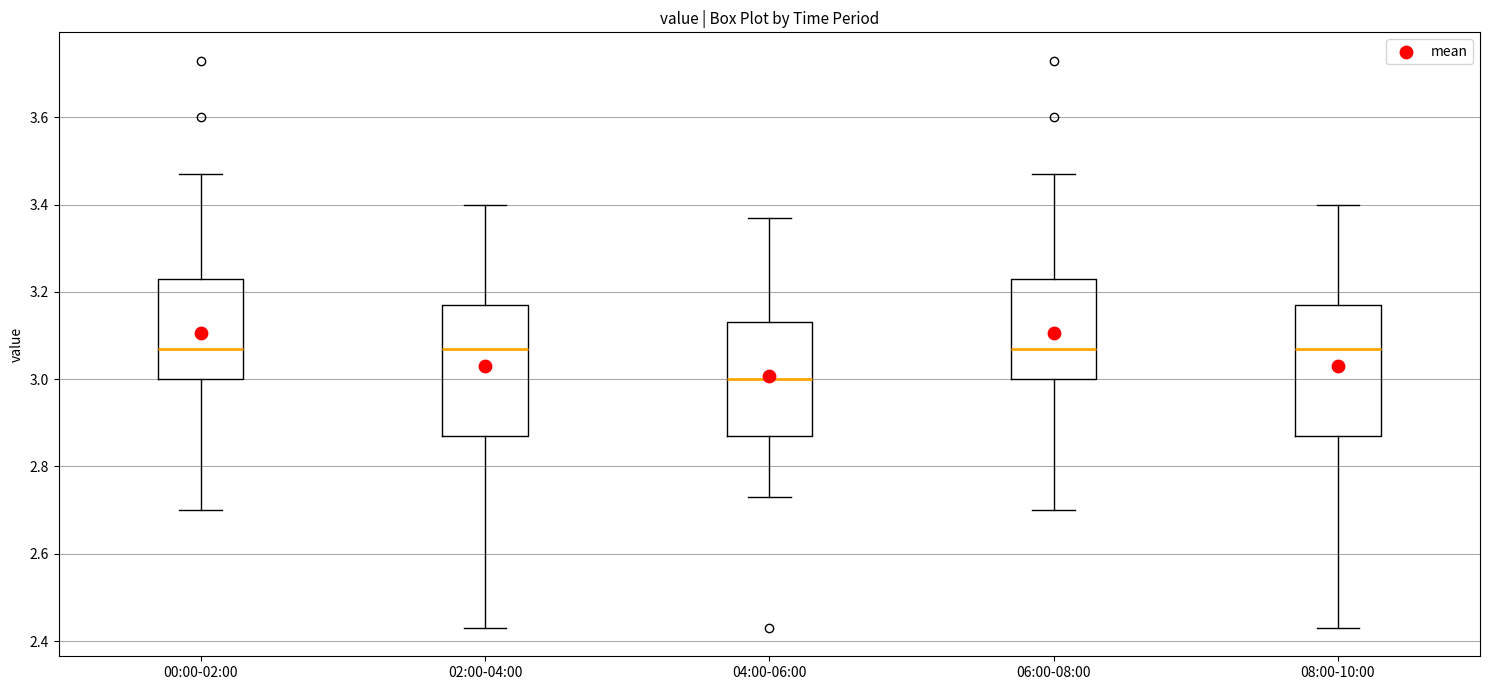

Where does the lower whisker of the box for 02:00-04:00 end on the y-axis? The values are not printed on the chart, so give them approximately, as read against the axis.

2.44